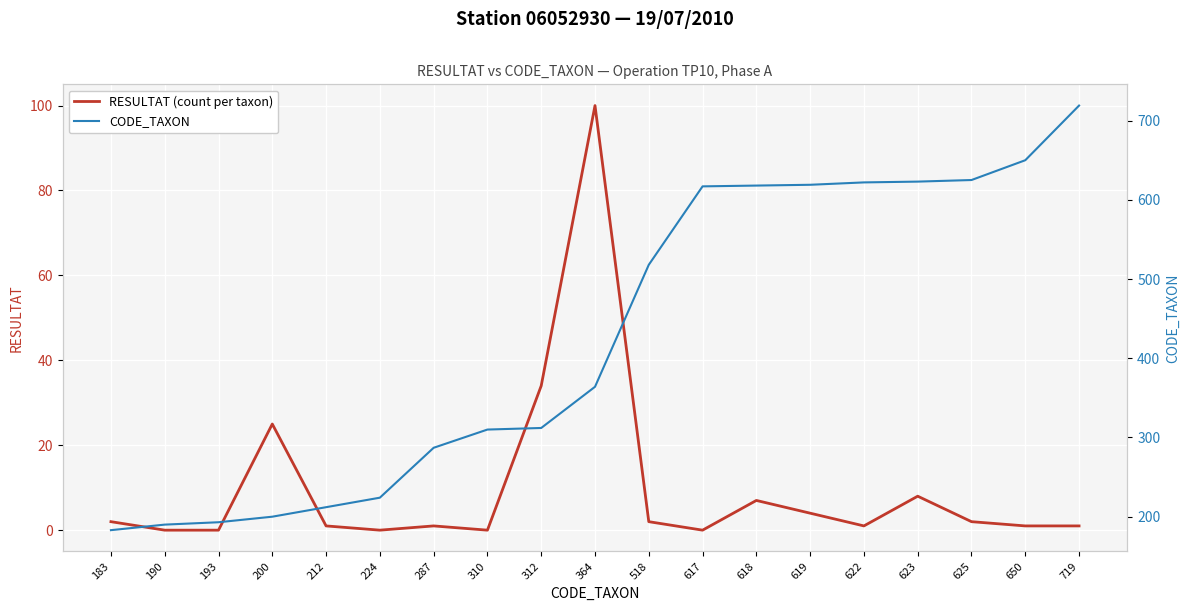

Where does the CODE_TAXON series first go above 364?

518